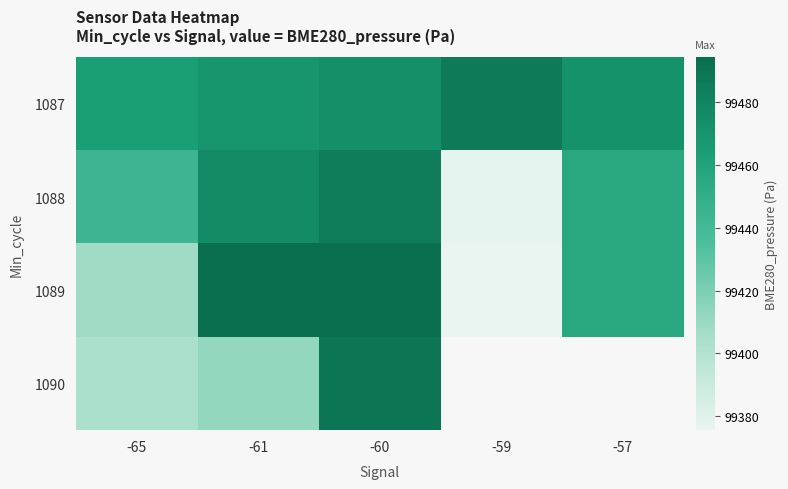

Is it true that 1088 equals 20012.8 at -65?

False